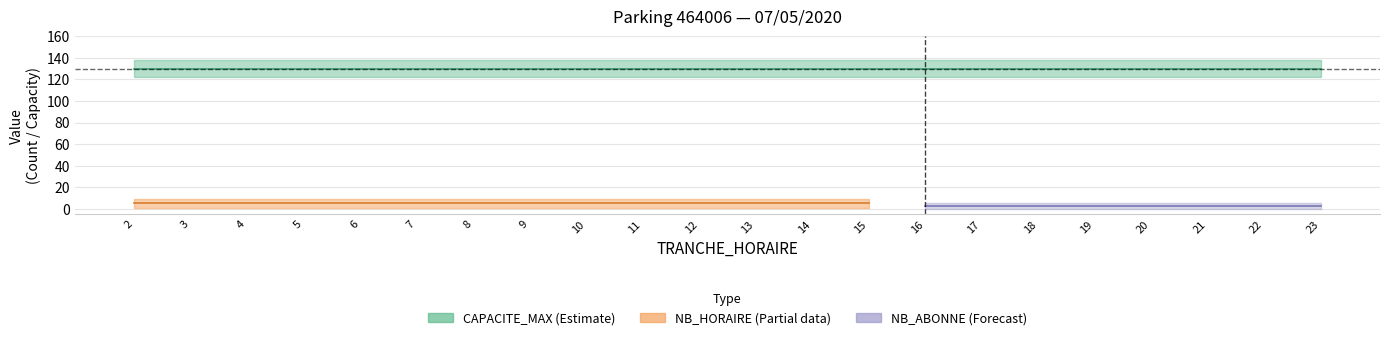

Is this an area chart (filled region under the line)?

No